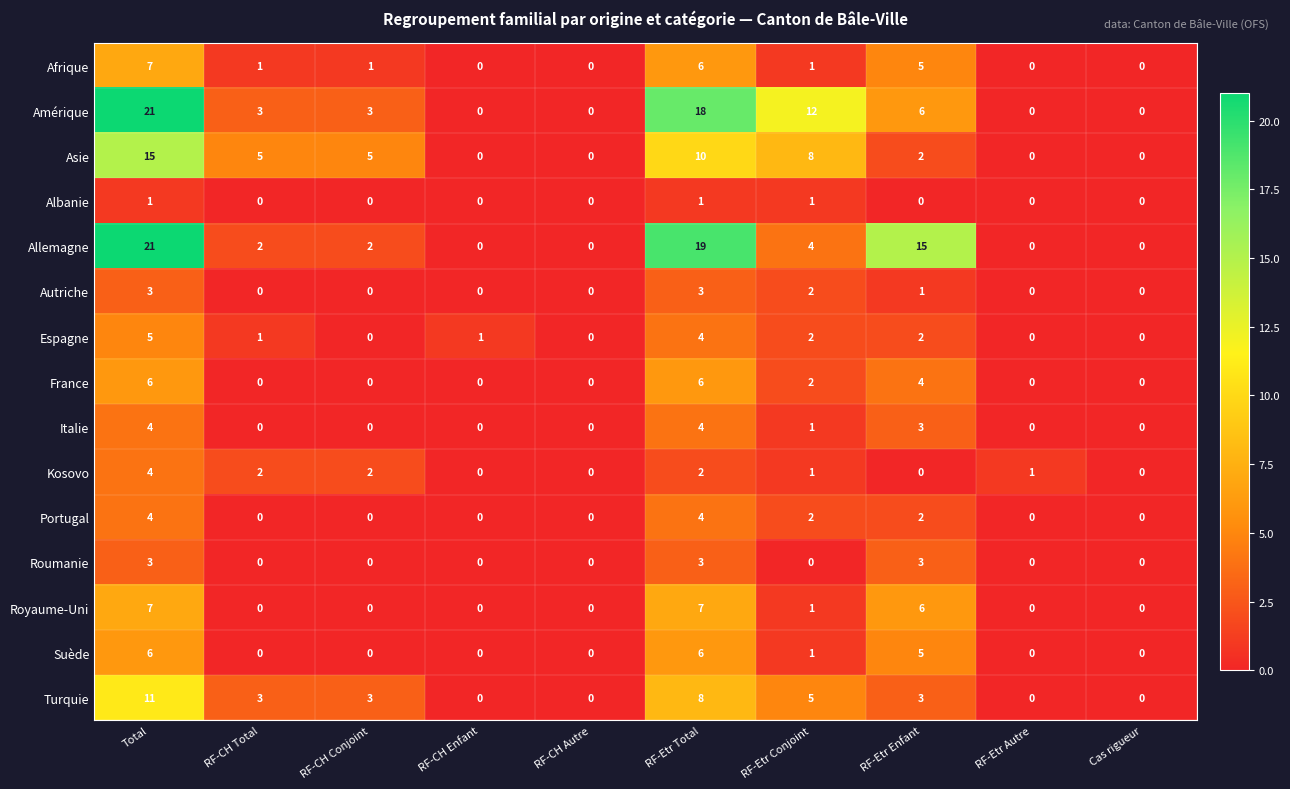

The France series shows 11 at Total. True or false?

False